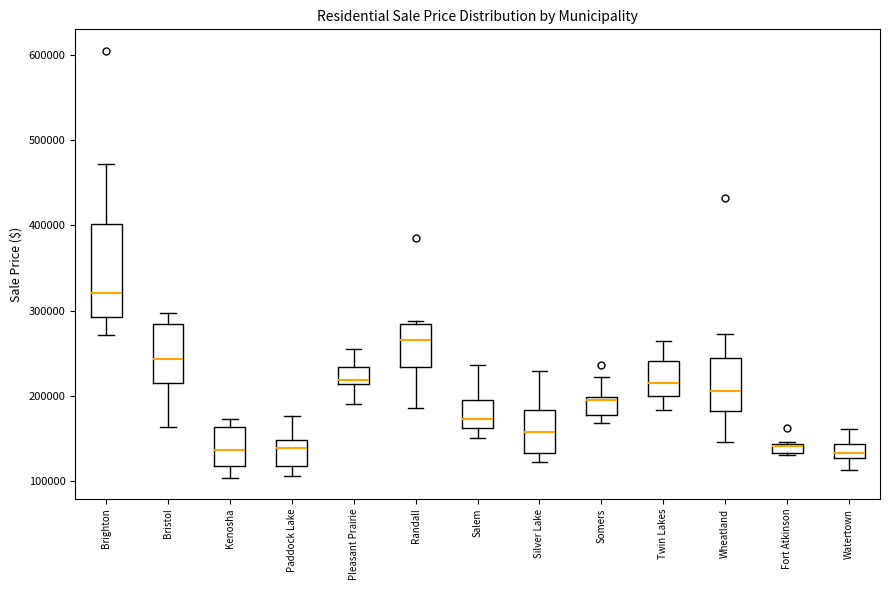

Which box's median line is the highest?

Brighton